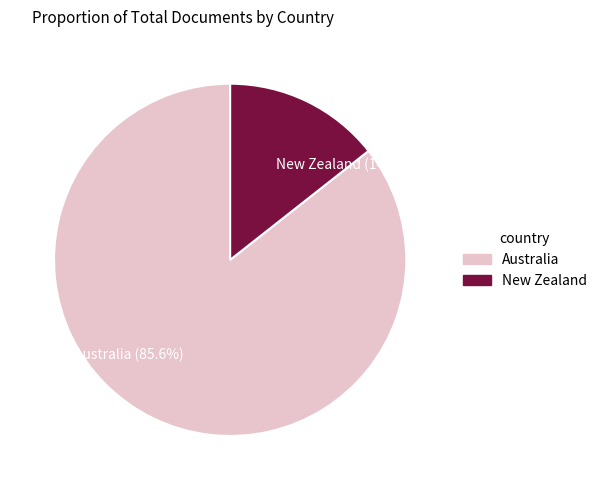

How many segments does this pie chart have?

2